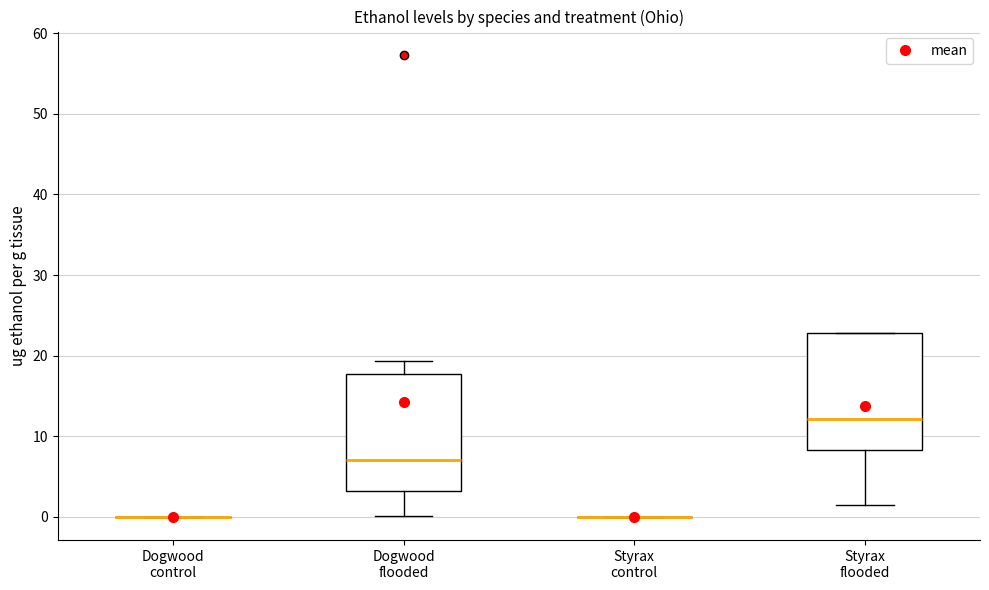

Reading left to right, read every box against the y-axis: the position of its median line, the range the box covers, and the ends of its whiskers. The values are not printed on the chart, so give them approximately, as read against the axis.

Dogwood control: box collapsed to a line at 0, whiskers 0 to 0
Dogwood flooded: median 7, box 3 to 18, whiskers 0 to 19
Styrax control: box collapsed to a line at 0, whiskers 0 to 0
Styrax flooded: median 12, box 8 to 23, whiskers 1 to 23